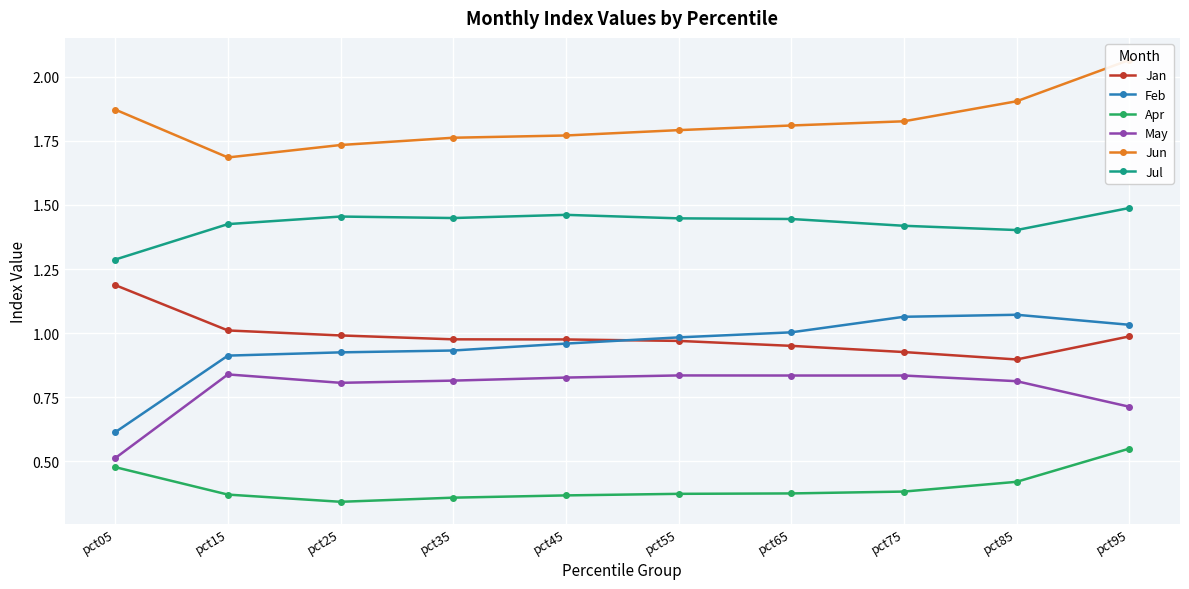

True or false: Jul has a value of 2.1 at pct25.

False